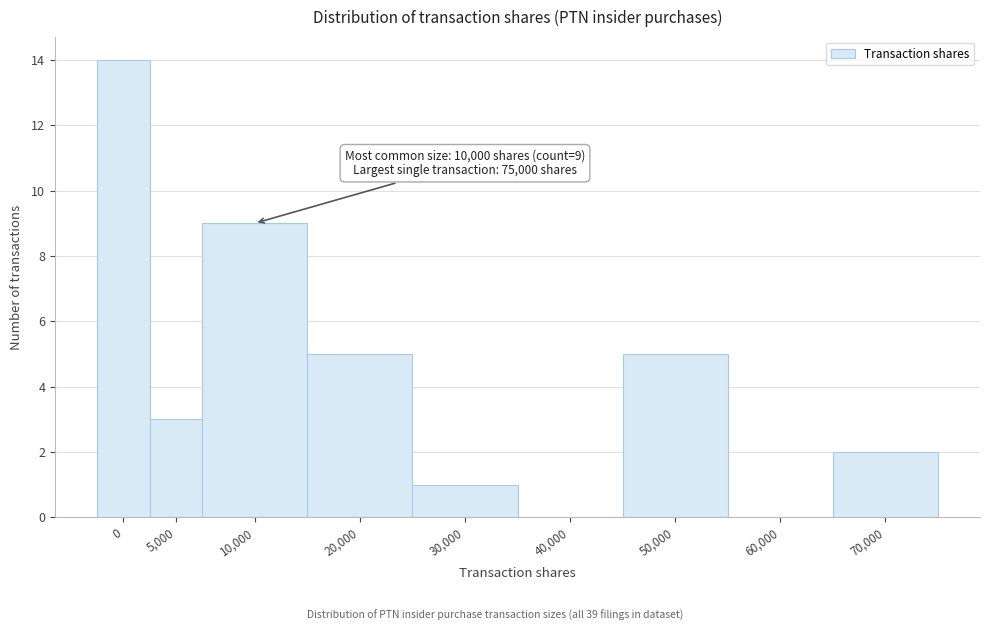

Reading right to left, list all the values displayed in this chart.

70,000=2	60,000=0	50,000=5	40,000=0	30,000=1	20,000=5	10,000=9	5,000=3	0=14